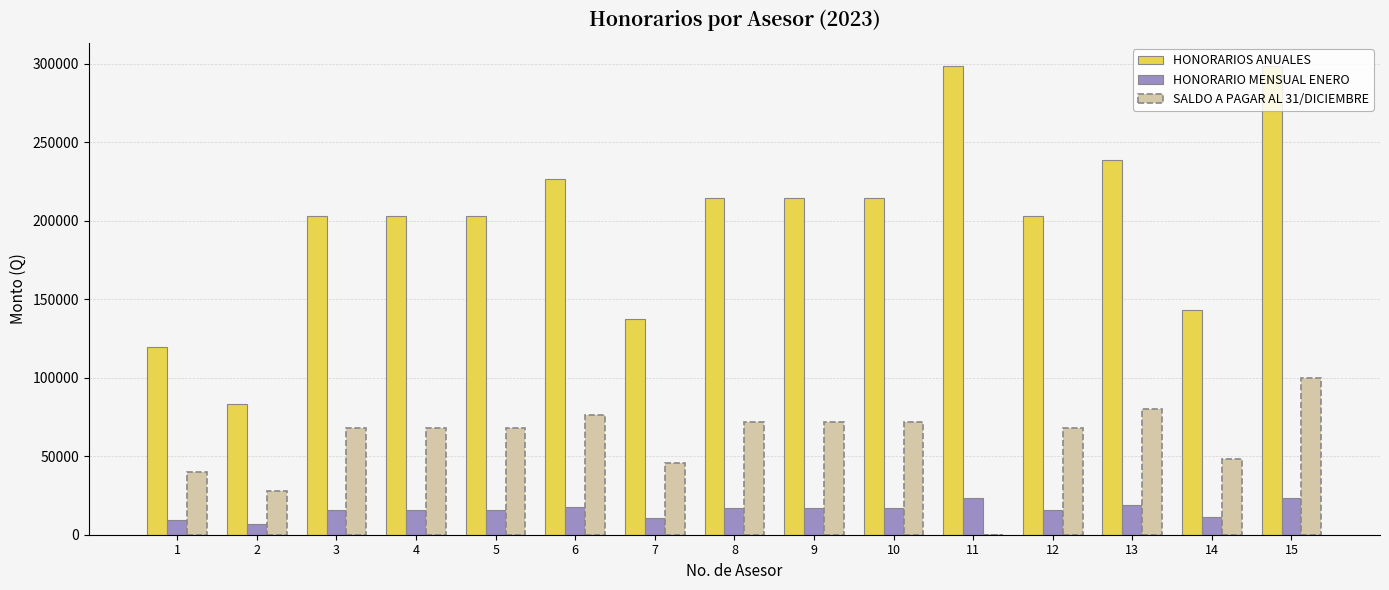

Which series changed the most between 7 and 9?

HONORARIOS ANUALES